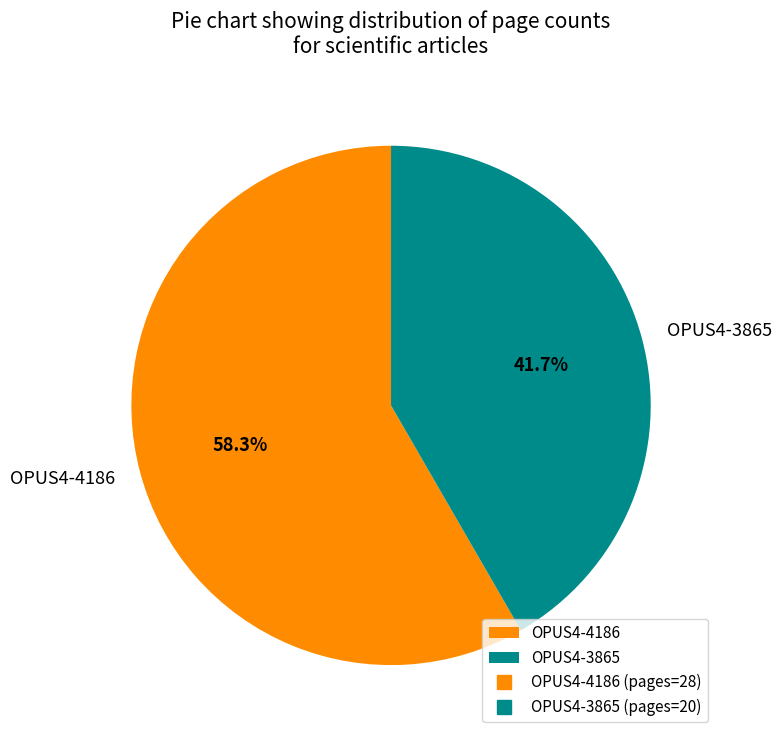

To the nearest percent, what is the combined percentage of OPUS4-4186 and OPUS4-3865?

100%